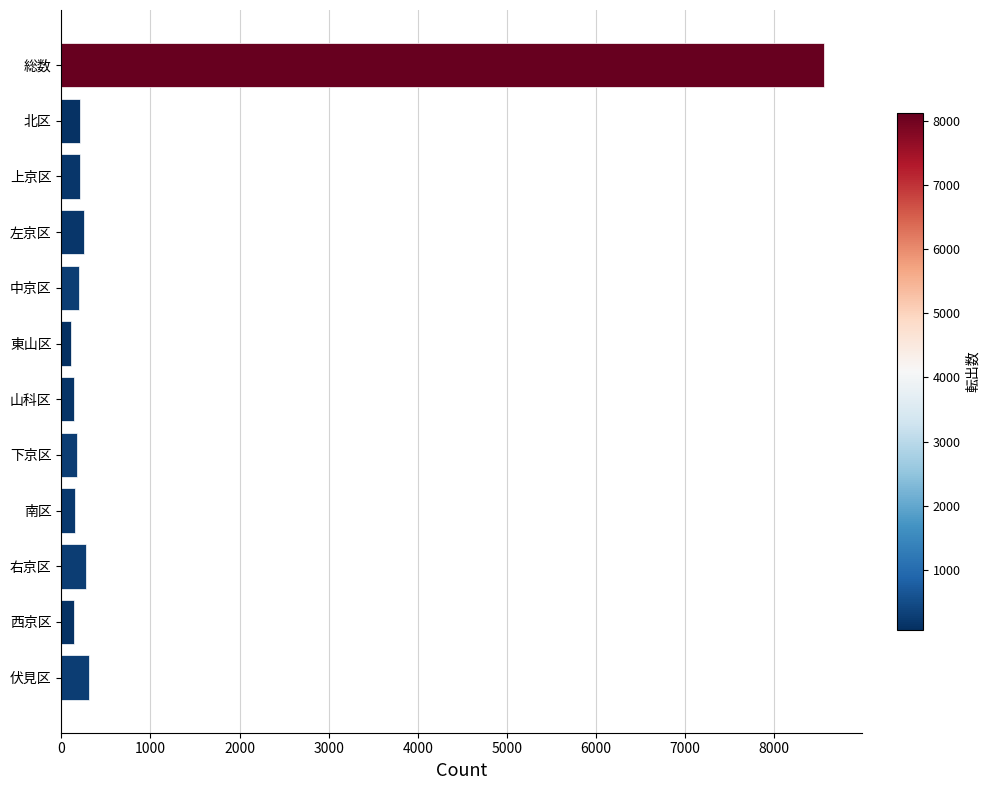

What is the label of the 12th bar from the bottom?

総数